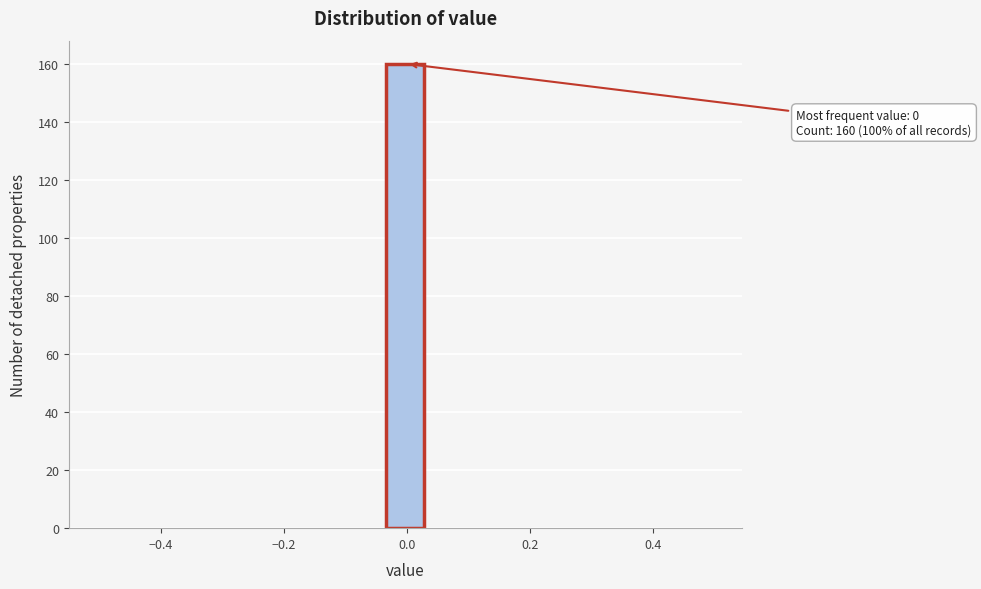

Read against the x-axis, roughly where is the centre of the tallest bar?

0.00